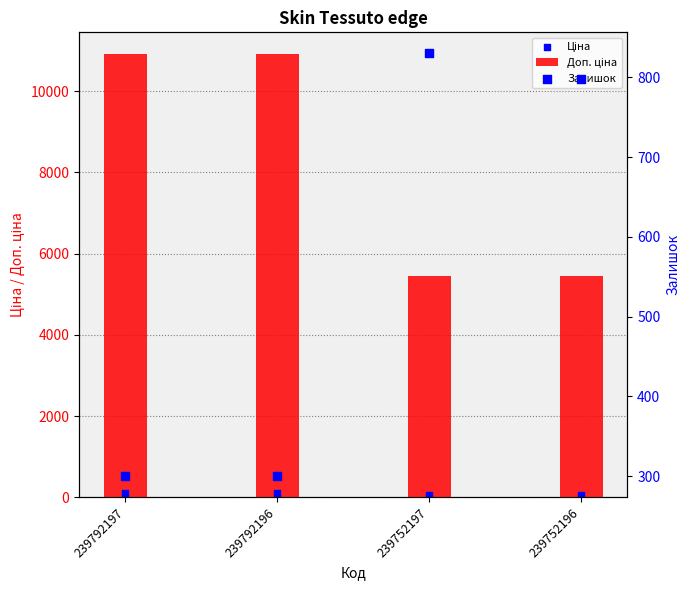

What is the total value across all series at 239752196?

6304.5